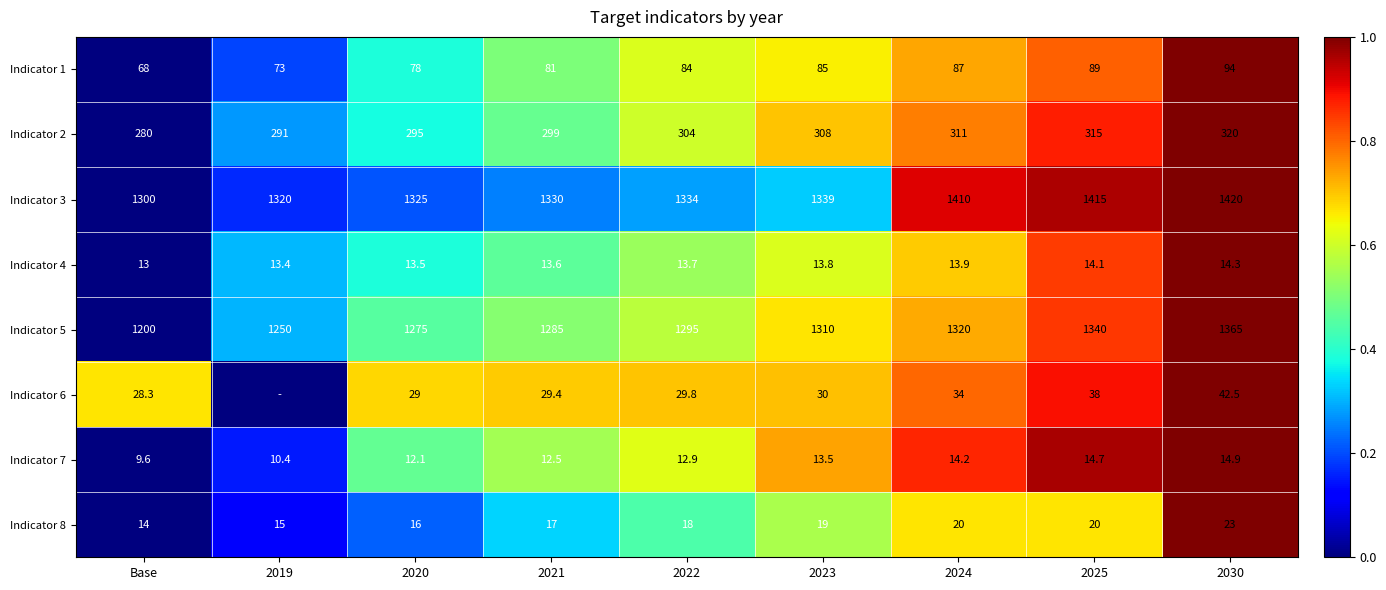

What is the spread (max minus min) of values at 2020?

1312.9